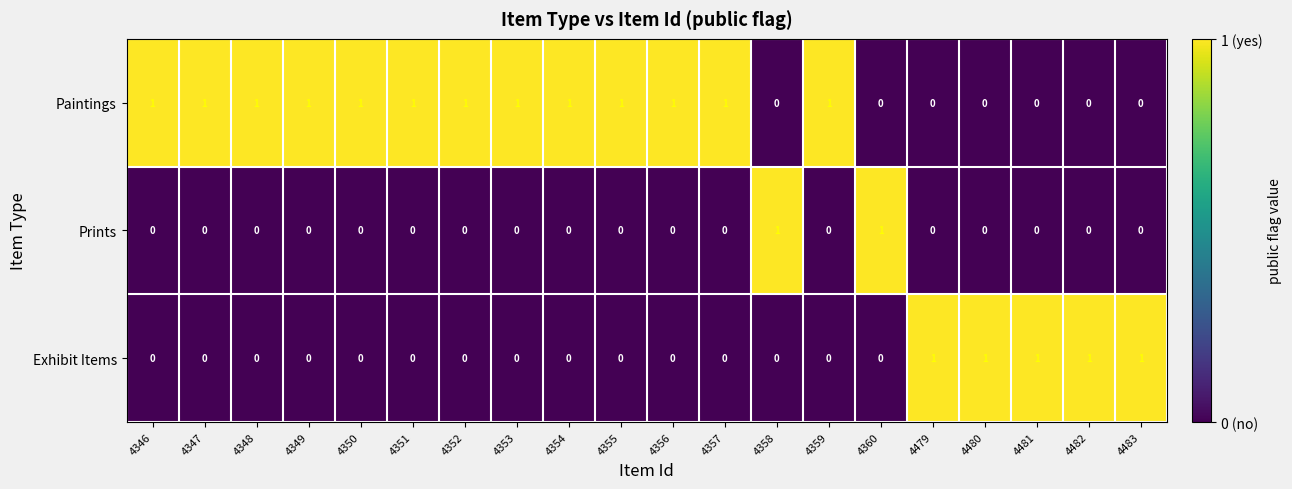

Which series has the largest total across all categories?

Paintings